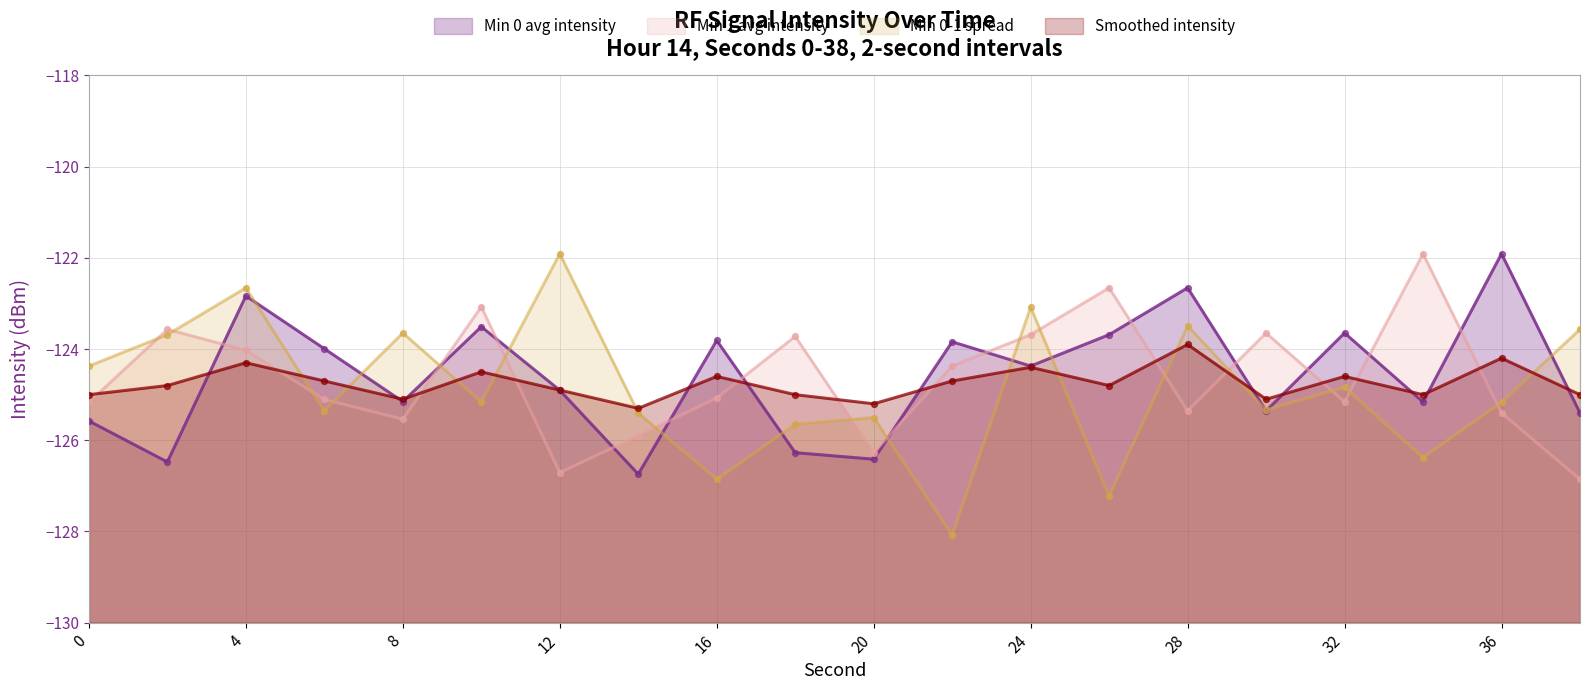

Which series contains the lowest Y value?

Min 0-1 spread